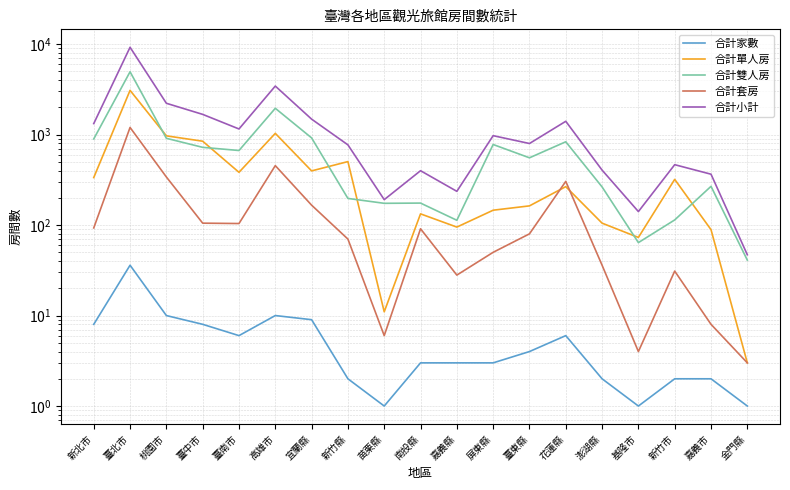

At 臺北市, list the series in order from smallest to largest.

合計家數, 合計套房, 合計單人房, 合計雙人房, 合計小計